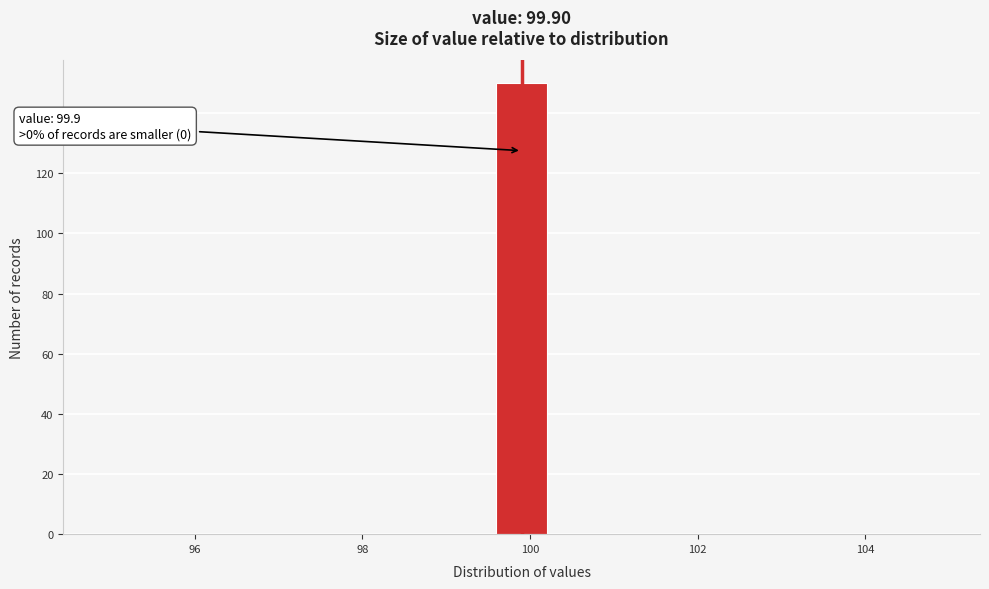

Around what value on the x-axis is the tallest bar? Give the approximate position of its centre, as read against the axis.

100.0